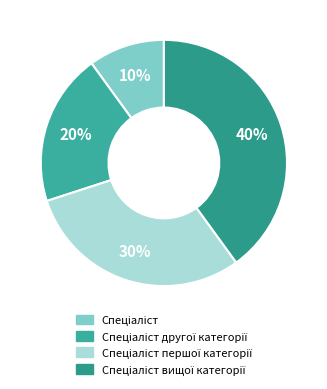

How many segments does this pie chart have?

4